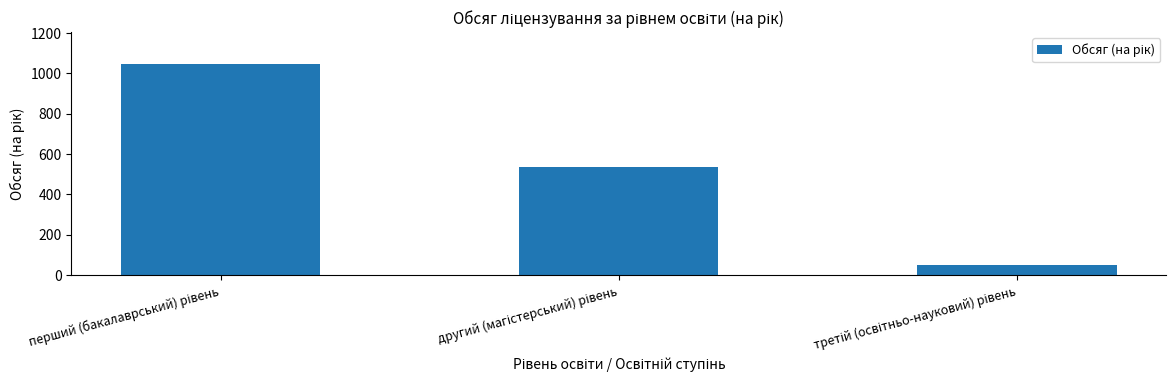

What is the average value?

545